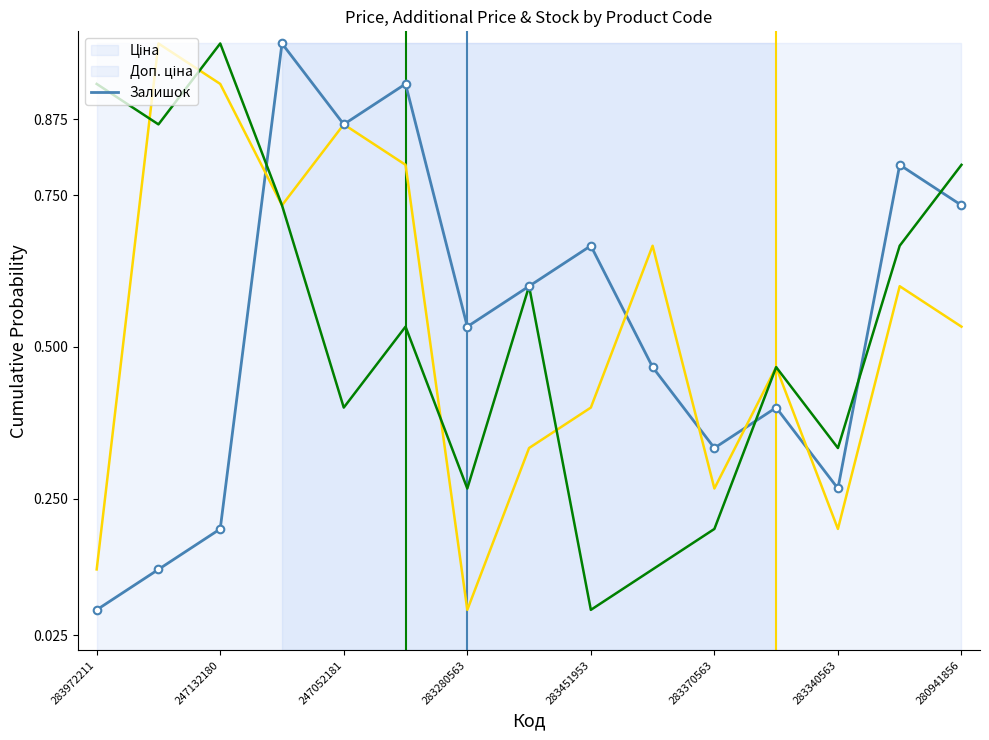

Which series reaches the minimum Y coordinate?

Ціна